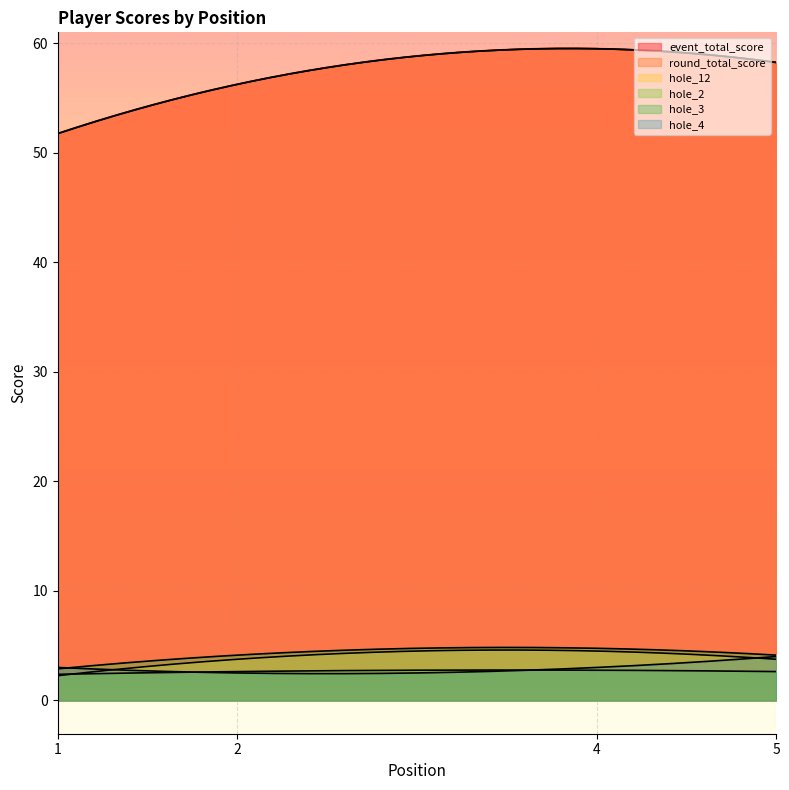

What is the spread (max minus min) of values at 5?

56